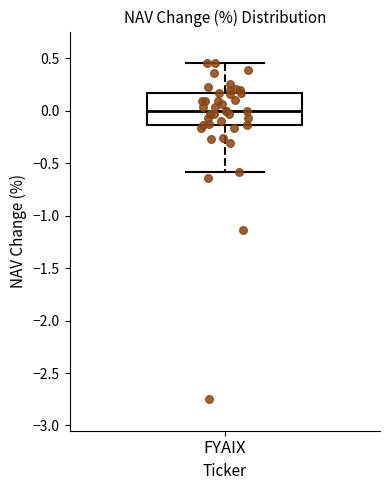

Read this box plot against the y-axis: the position of the median line, the range covered by the box, and the ends of both whiskers. The values are not printed on the chart, so give them approximately, as read against the axis.

median 0.00, box -0.15 to 0.15, whiskers -0.60 to 0.45